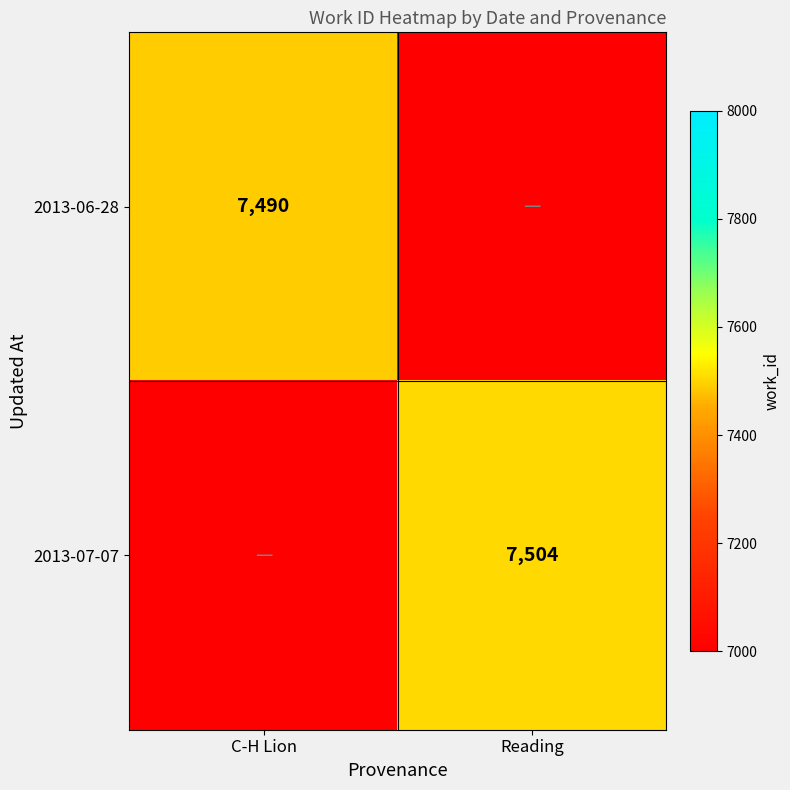

At how many categories does at least one series exceed 2743?

2